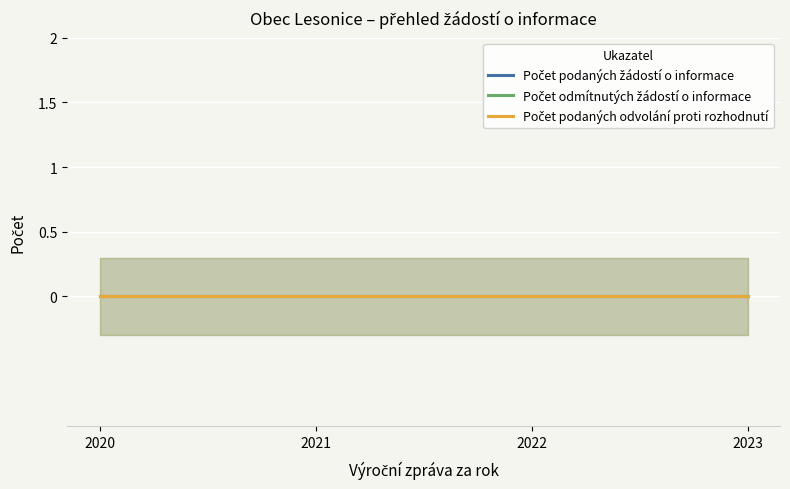

Rank the categories by Počet podaných žádostí o informace value from lowest to highest.

2020, 2021, 2022, 2023